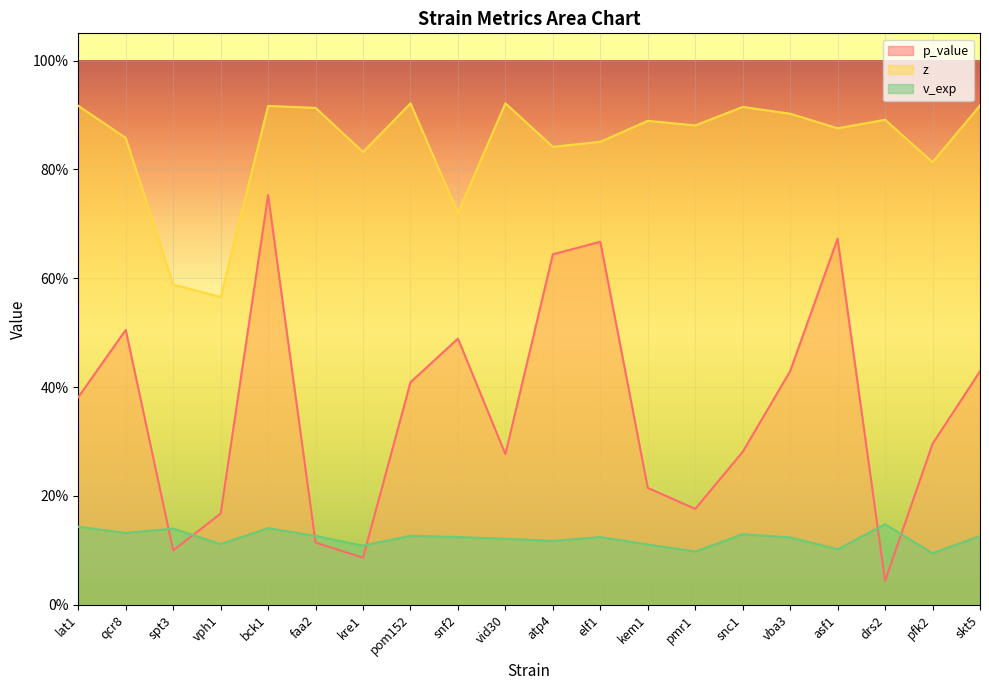

What position from the right is elf1?

9